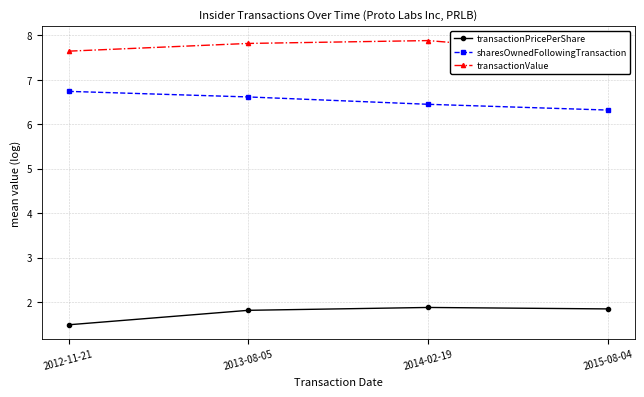

What is the label of the 4th point from the left?

2015-08-04